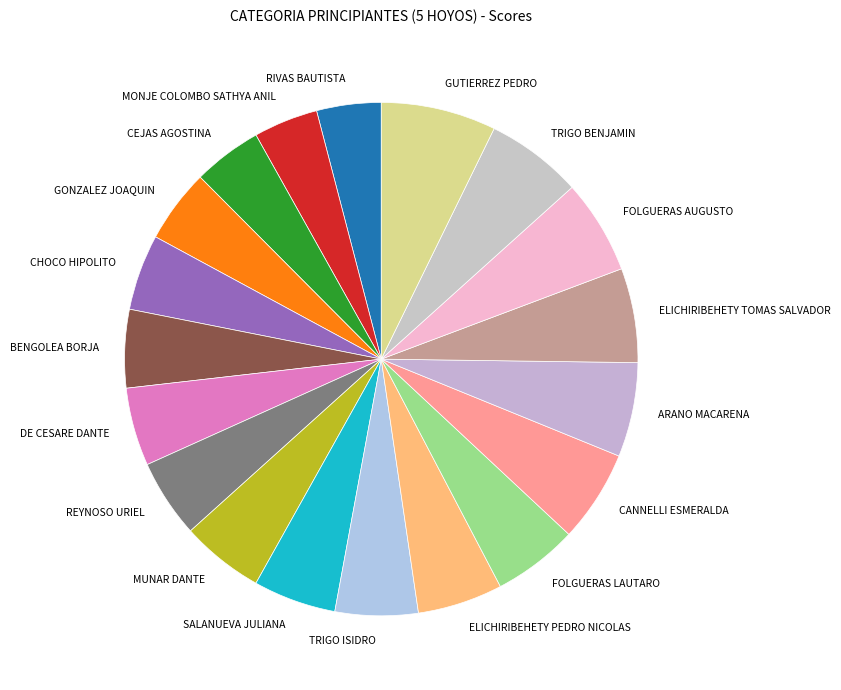

What is the largest slice in the pie chart?

GUTIERREZ PEDRO